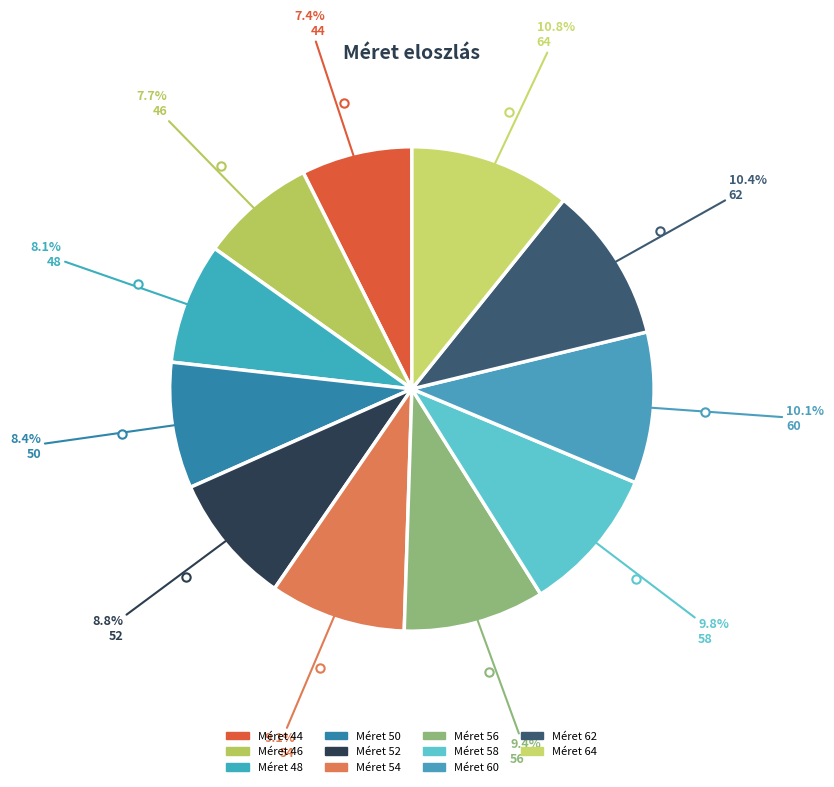

How many segments does this pie chart have?

11